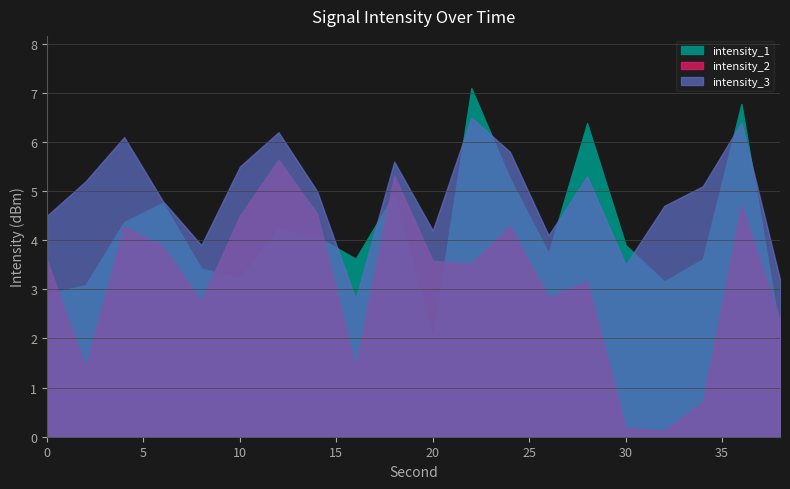

At 6, list the series in order from smallest to largest.

intensity_2, intensity_1, intensity_3